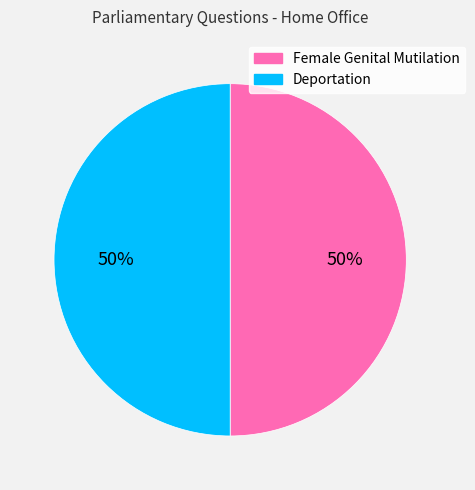

Count the number of slices in the pie.

2